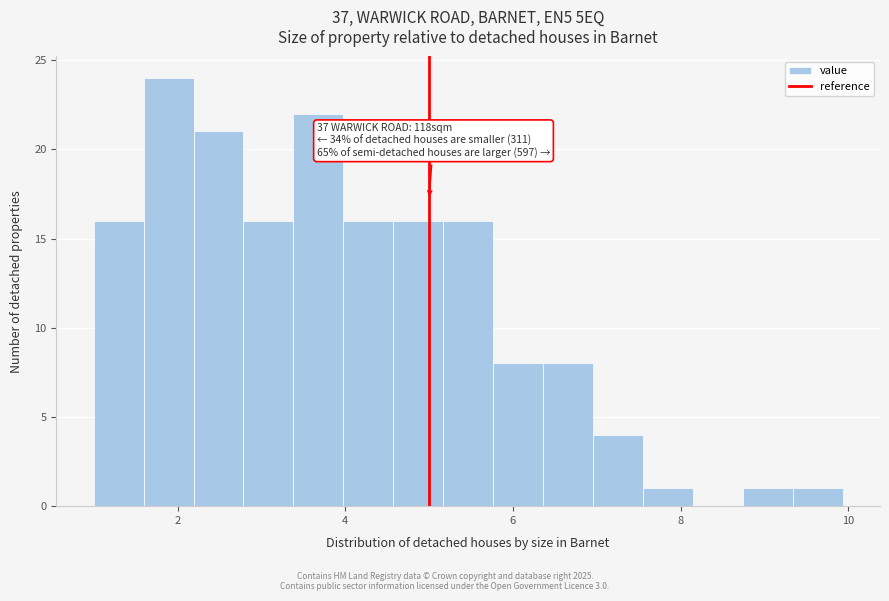

Read against the x-axis, roughly where is the centre of the tallest bar?

1.8